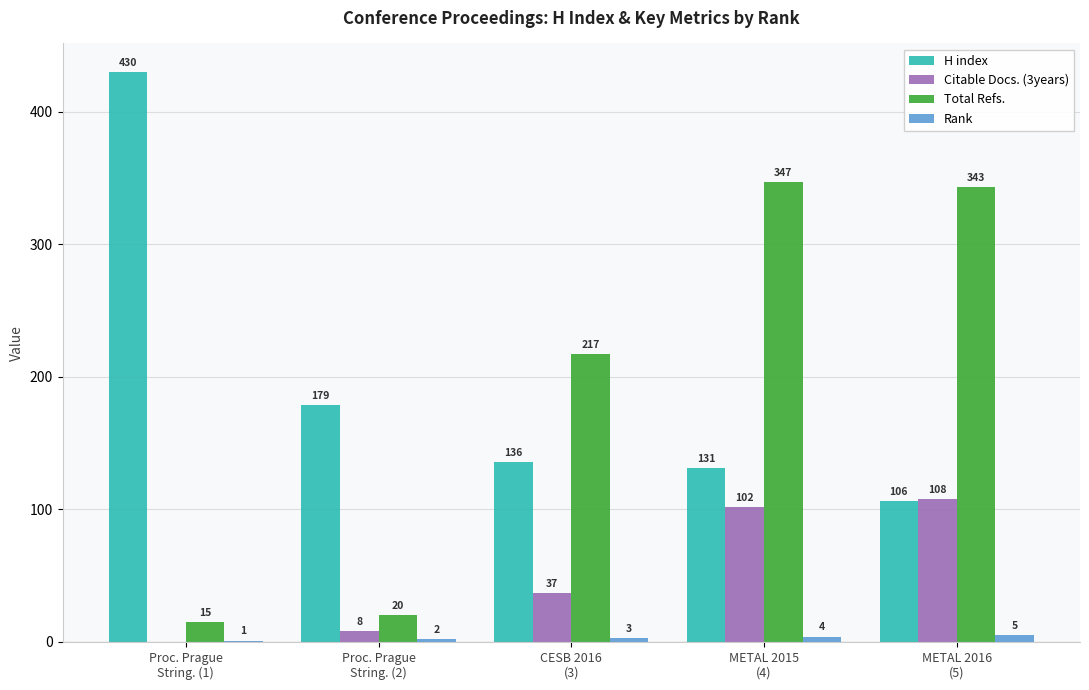

Reading right to left, transcribe all the data shown in this chart.

H index: 106	131	136	179	430
Citable Docs. (3years): 108	102	37	8	0
Total Refs.: 343	347	217	20	15
Rank: 5	4	3	2	1